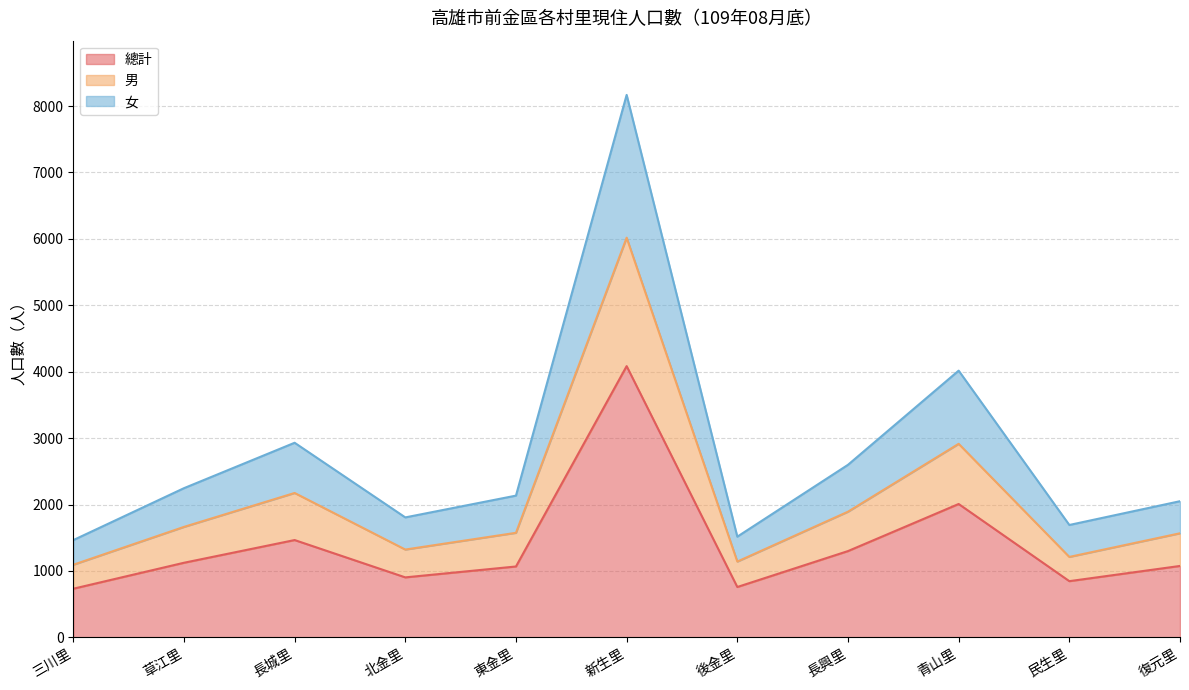

At which label does 女 first exceed 2134?

草江里